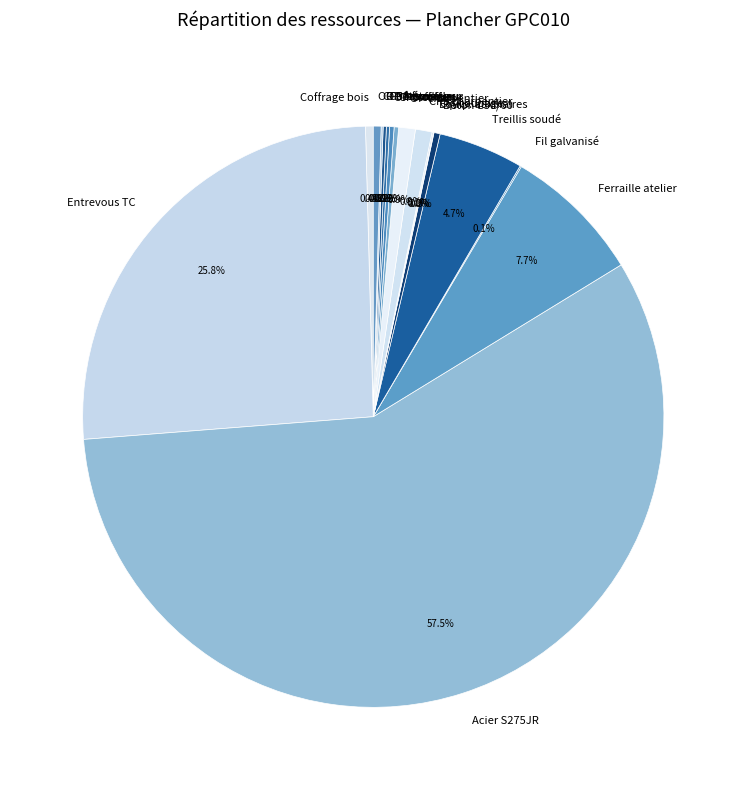

Does any single category account for the majority?

Yes